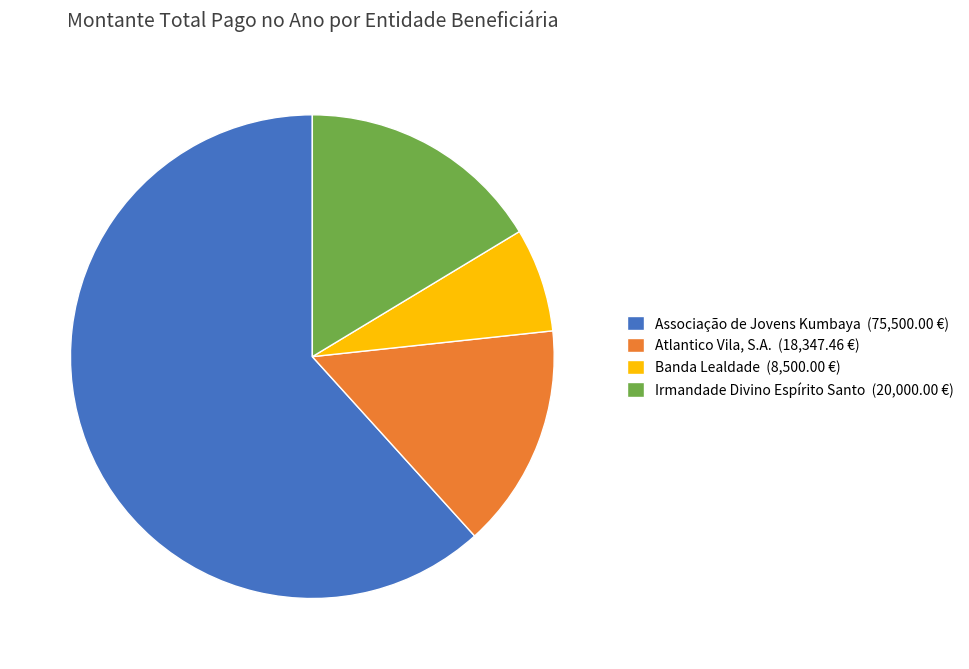

True or false: Irmandade Divino Espírito Santo accounts for 23% of the total.

False